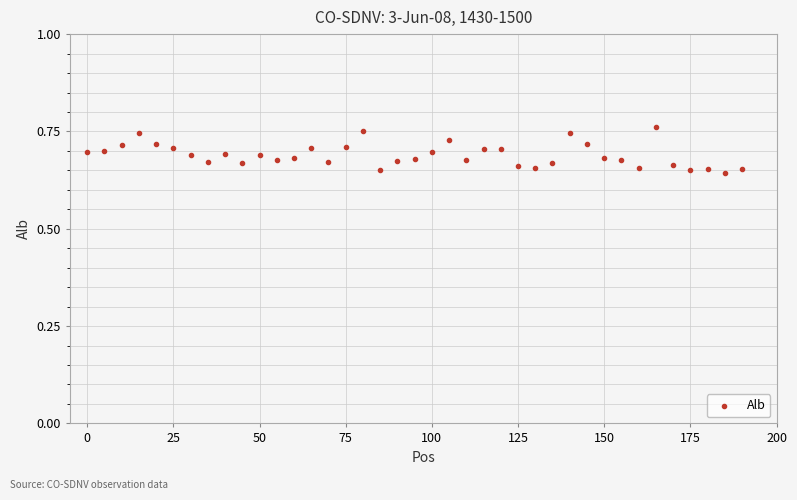

What is the range of X values (max minus min)?

190.0